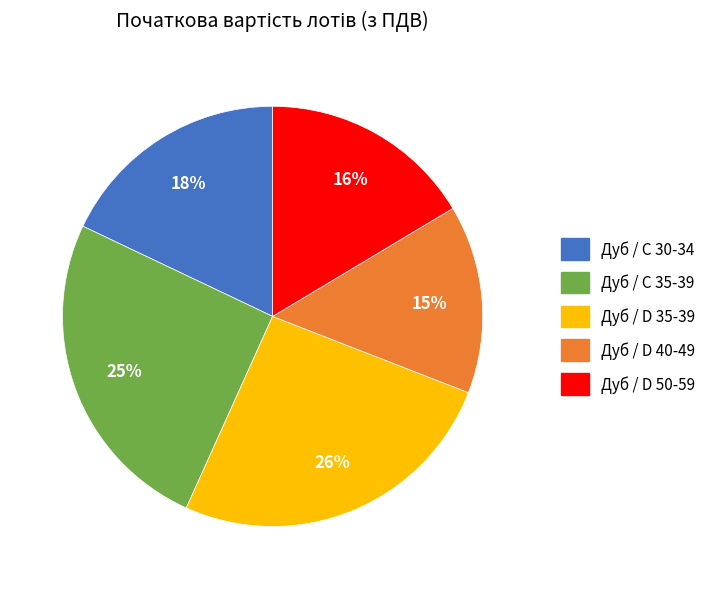

Is there any slice that represents more than half of the pie?

No